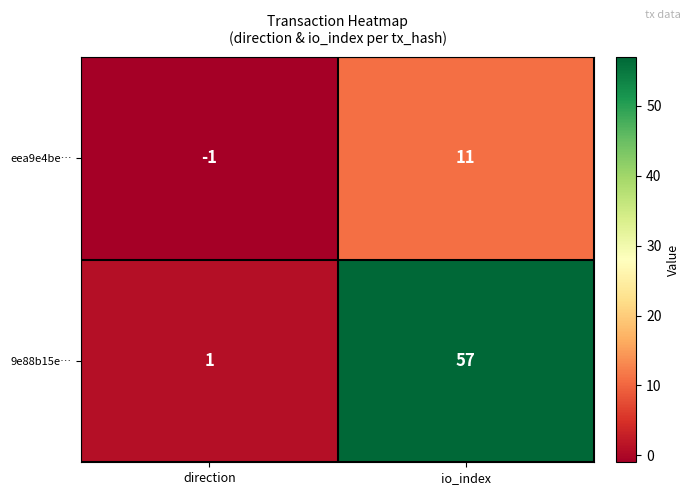

At how many categories does at least one series exceed 51?

1